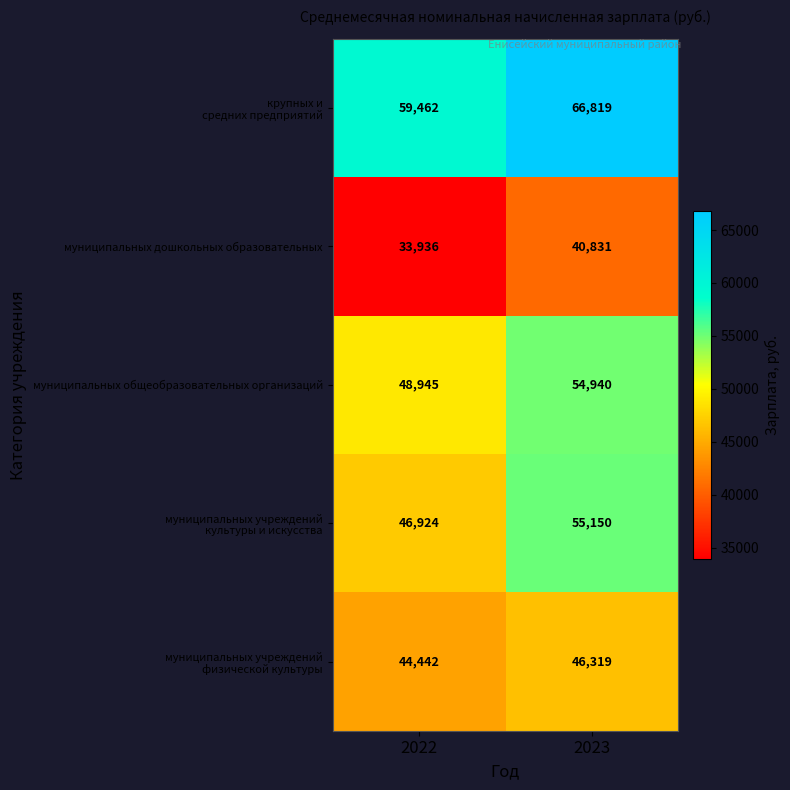

What is the difference between the highest and lowest values at 2023?

25988